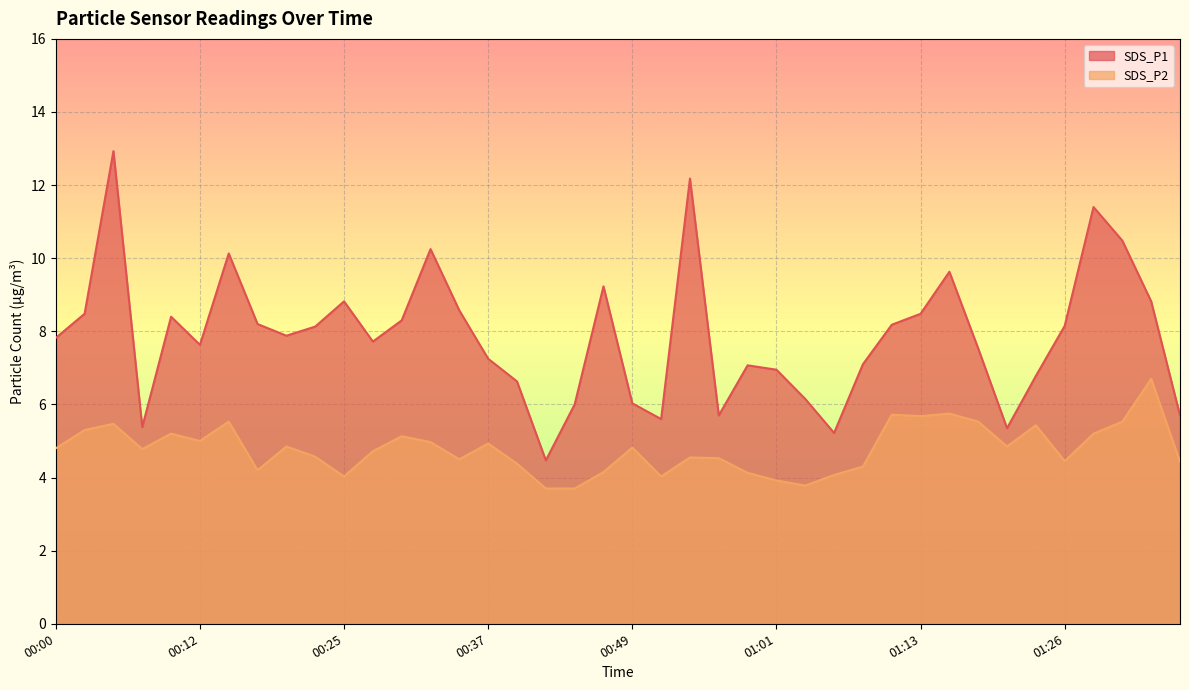

Read the SDS_P2 value at 00:10.

5.2